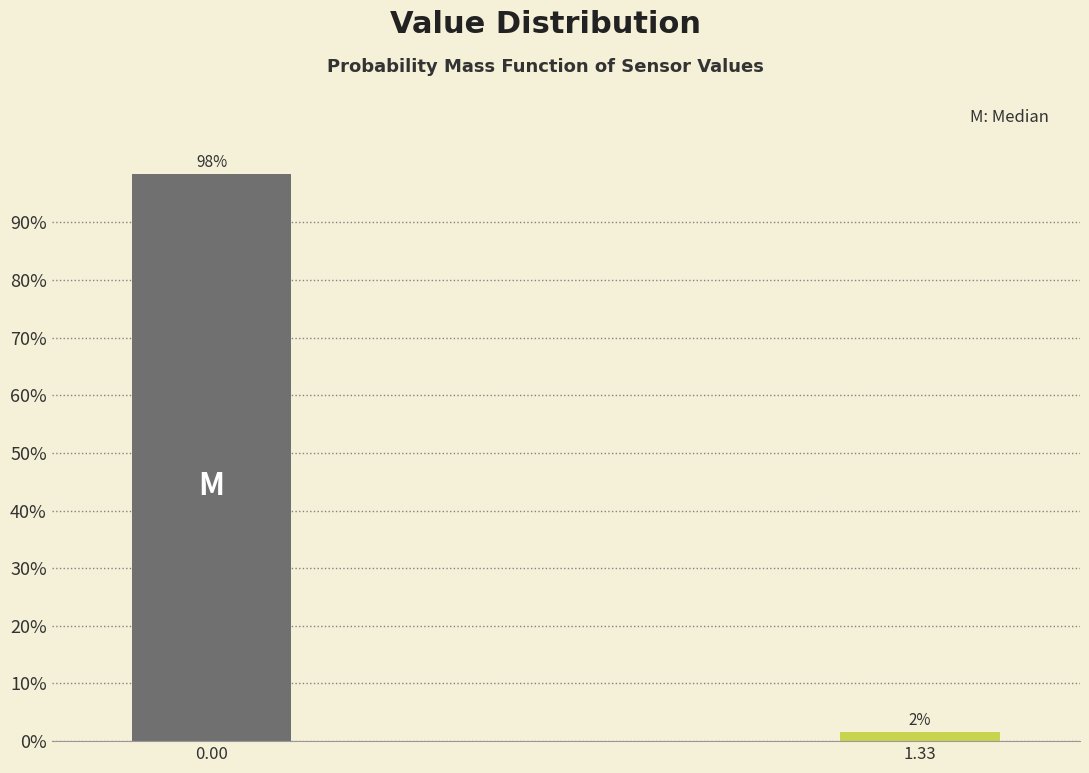

What is the sum of the values at 0.00 and 1.33?

100.0